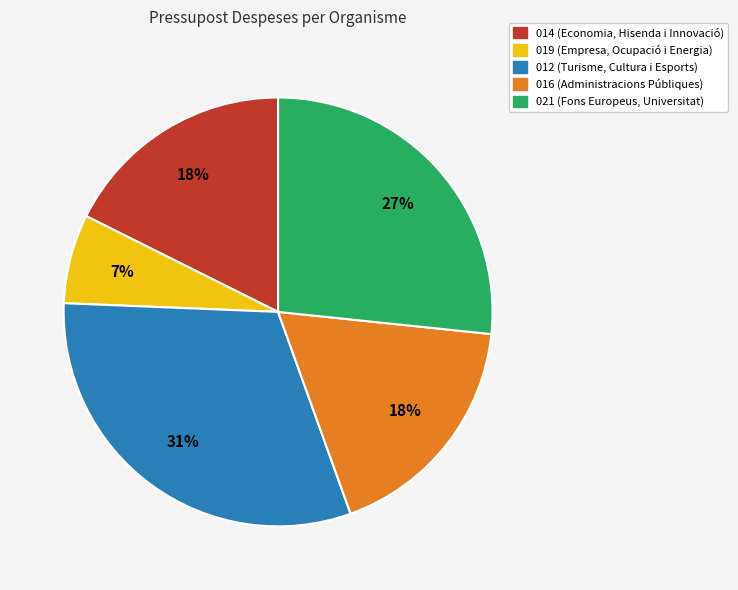

Which has a higher value, 021 (Fons Europeus, Universitat) or 012 (Turisme, Cultura i Esports)?

012 (Turisme, Cultura i Esports)